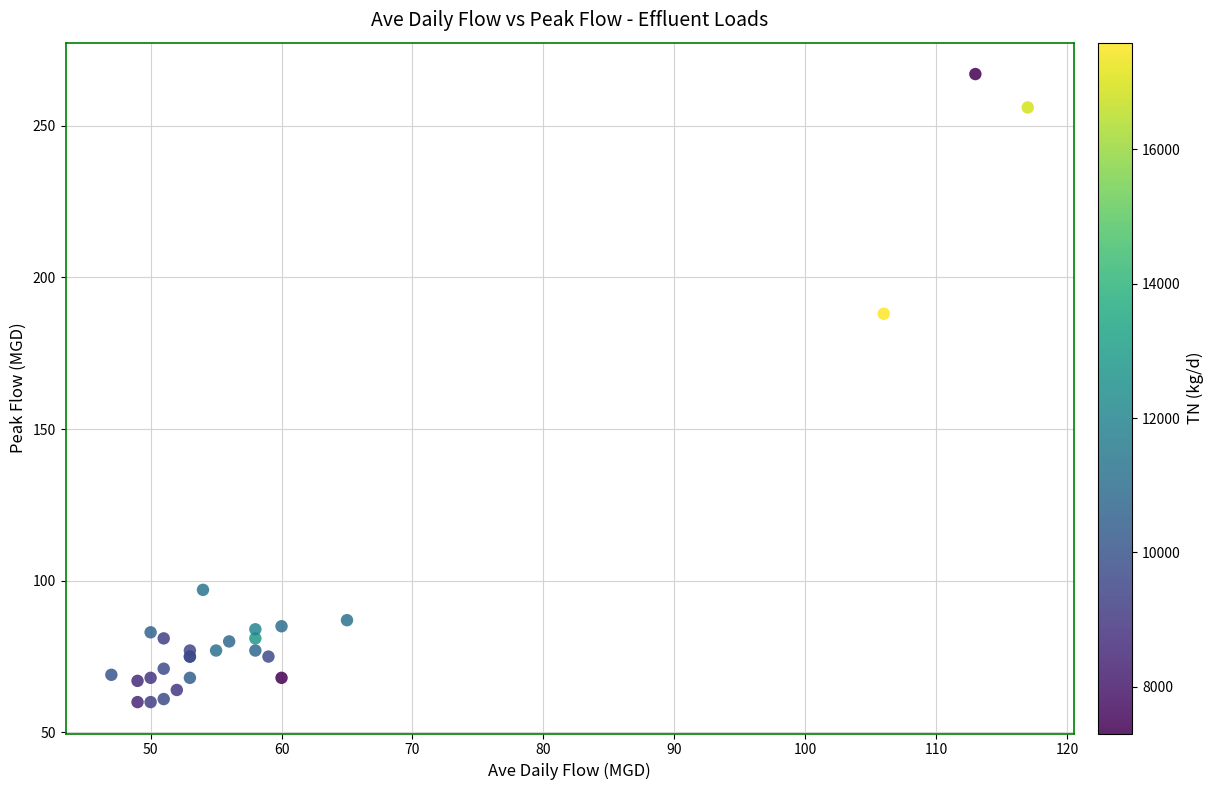

What Y value in the scatter plot is closest to 163?

188